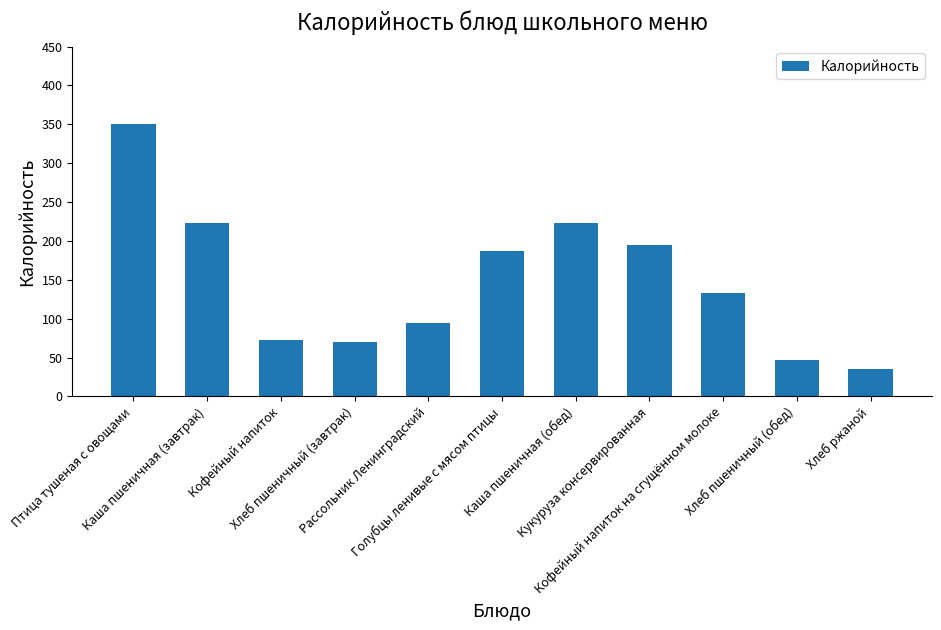

Is it true that the value at Кофейный напиток is 126.3?

False